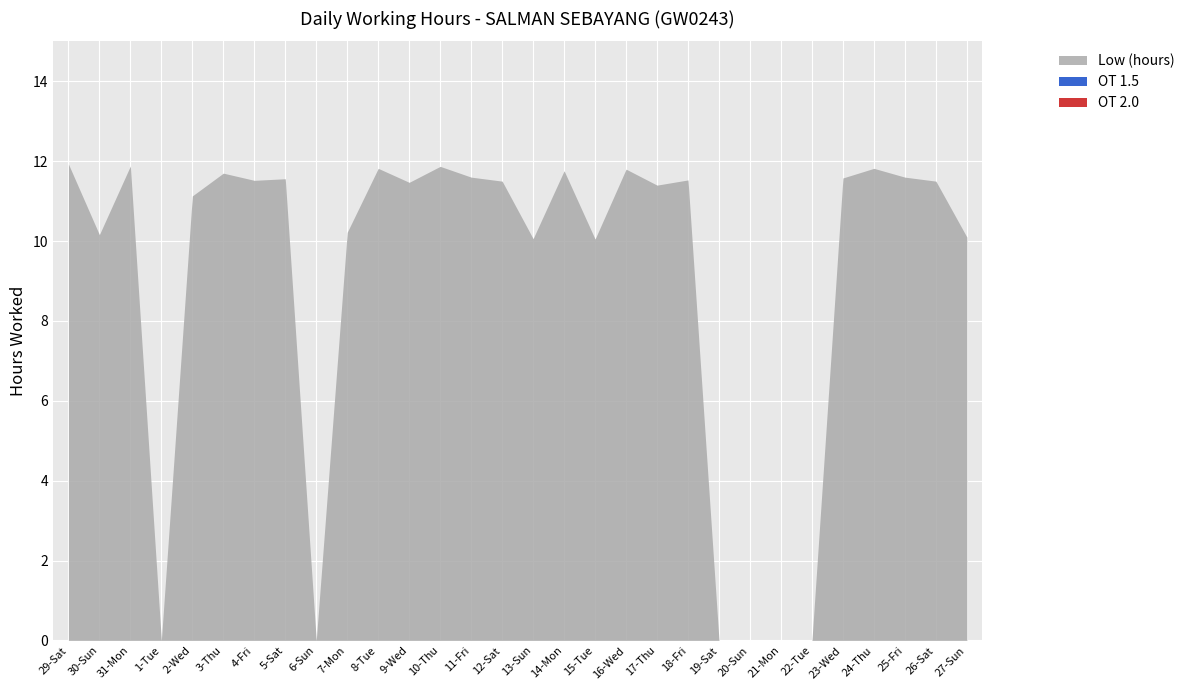

At 4-Fri, list the series in order from largest to smallest.

Low (hours), OT 1.5, OT 2.0